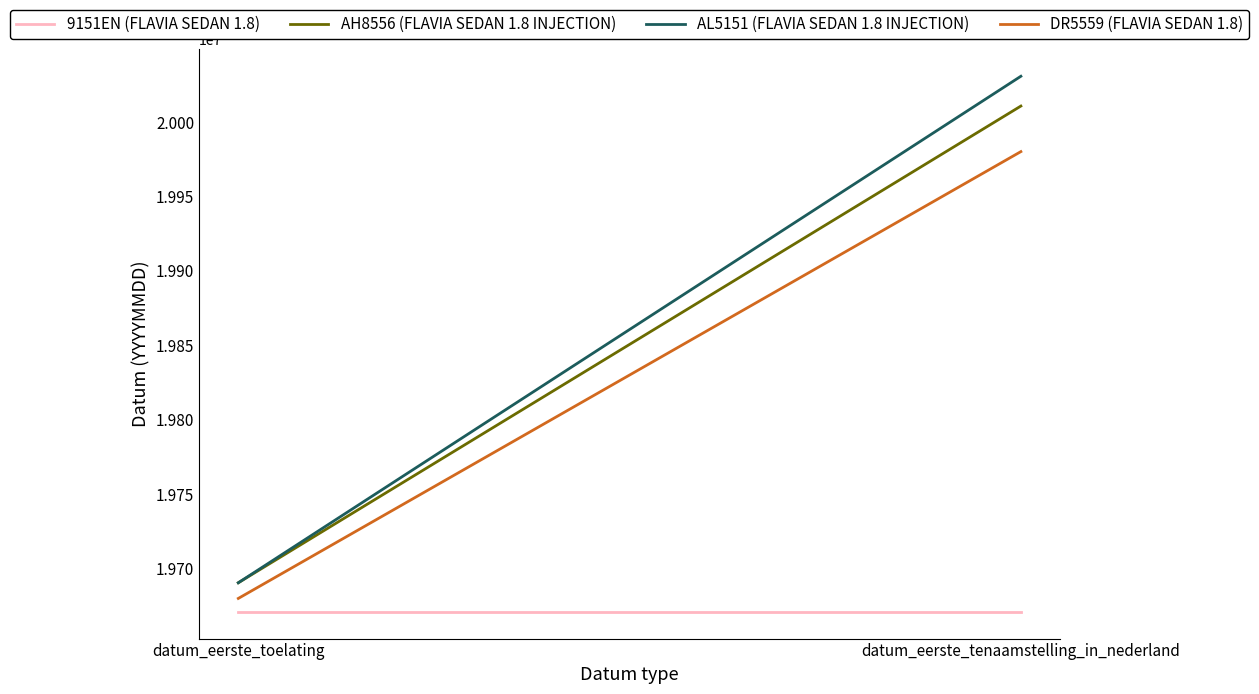

The AH8556 (FLAVIA SEDAN 1.8 INJECTION) series shows 19690630 at datum_eerste_toelating. True or false?

True